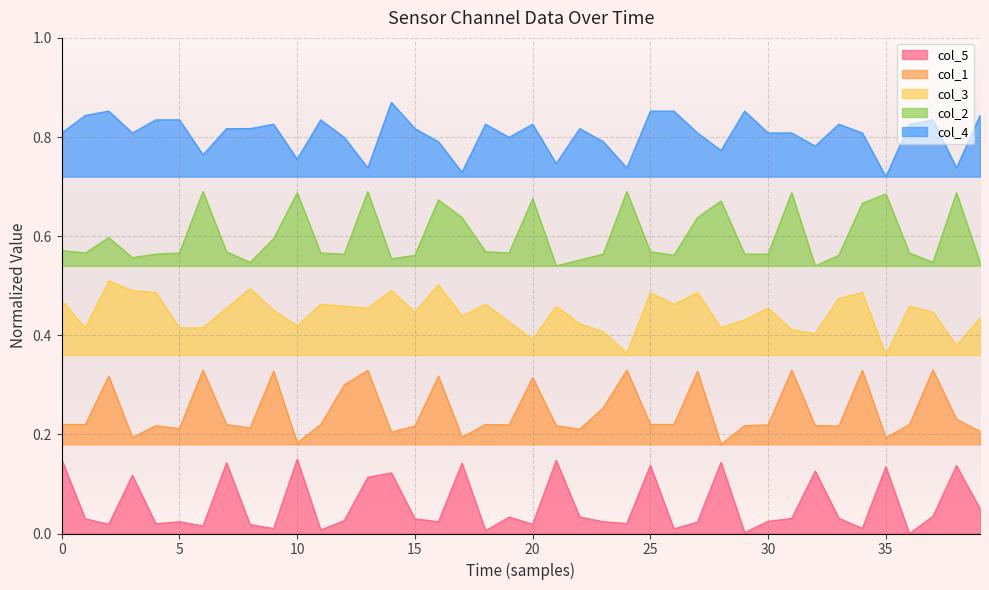

True or false: col_5 and col_3 cross at least once.

False